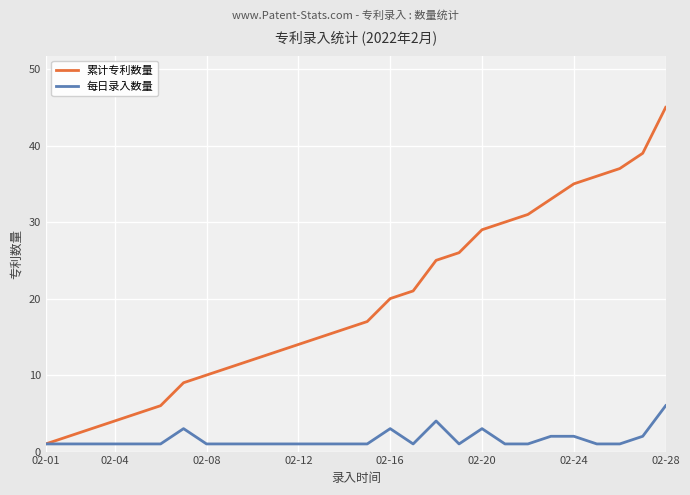

Rank the series by their average value, from lowest to highest.

每日录入数量, 累计专利数量